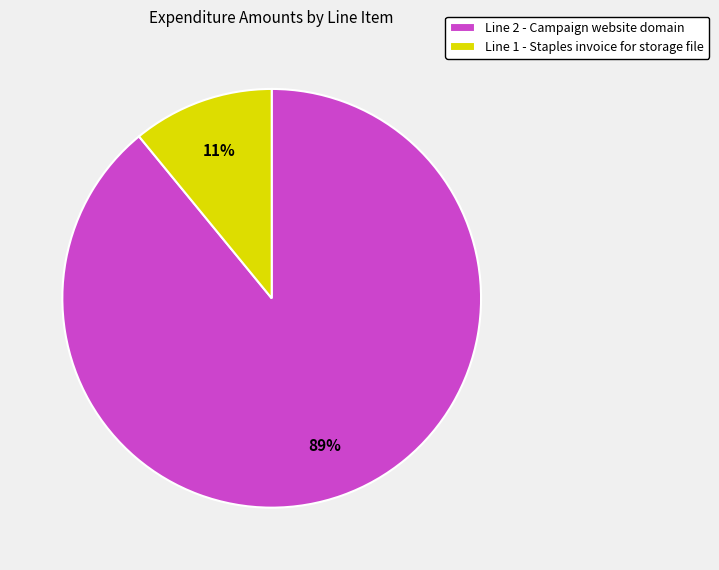

Is the sum of Line 1 - Staples invoice for storage file and Line 2 - Campaign website domain greater than half?

Yes